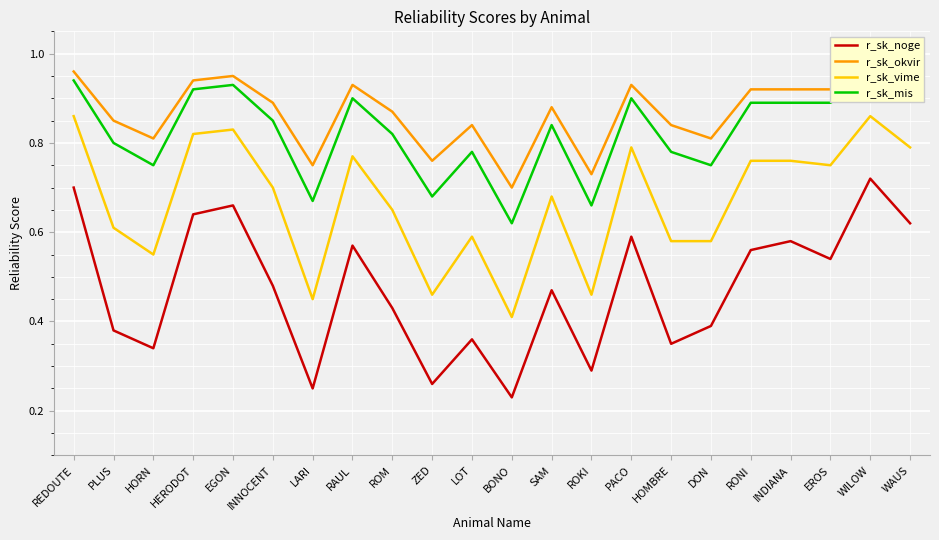

Reading right to left, transcribe all the data shown in this chart.

r_sk_noge: WAUS=0.6	WILOW=0.7	EROS=0.5	INDIANA=0.6	RONI=0.6	DON=0.4	HOMBRE=0.3	PACO=0.6	ROKI=0.3	SAM=0.5	BONO=0.2	LOT=0.4	ZED=0.3	ROM=0.4	RAUL=0.6	LARI=0.2	INNOCENT=0.5	EGON=0.7	HERODOT=0.6	HORN=0.3	PLUS=0.4	REDOUTE=0.7
r_sk_okvir: WAUS=0.9	WILOW=1.0	EROS=0.9	INDIANA=0.9	RONI=0.9	DON=0.8	HOMBRE=0.8	PACO=0.9	ROKI=0.7	SAM=0.9	BONO=0.7	LOT=0.8	ZED=0.8	ROM=0.9	RAUL=0.9	LARI=0.8	INNOCENT=0.9	EGON=0.9	HERODOT=0.9	HORN=0.8	PLUS=0.8	REDOUTE=1.0
r_sk_vime: WAUS=0.8	WILOW=0.9	EROS=0.8	INDIANA=0.8	RONI=0.8	DON=0.6	HOMBRE=0.6	PACO=0.8	ROKI=0.5	SAM=0.7	BONO=0.4	LOT=0.6	ZED=0.5	ROM=0.7	RAUL=0.8	LARI=0.5	INNOCENT=0.7	EGON=0.8	HERODOT=0.8	HORN=0.6	PLUS=0.6	REDOUTE=0.9
r_sk_mis: WAUS=0.9	WILOW=0.9	EROS=0.9	INDIANA=0.9	RONI=0.9	DON=0.8	HOMBRE=0.8	PACO=0.9	ROKI=0.7	SAM=0.8	BONO=0.6	LOT=0.8	ZED=0.7	ROM=0.8	RAUL=0.9	LARI=0.7	INNOCENT=0.8	EGON=0.9	HERODOT=0.9	HORN=0.8	PLUS=0.8	REDOUTE=0.9